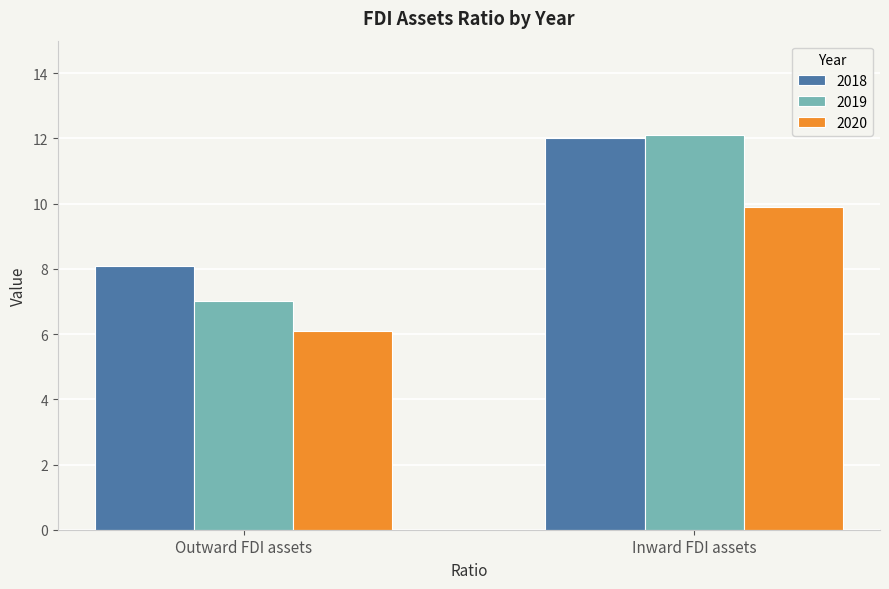

What is the minimum value for 2019?

7.0